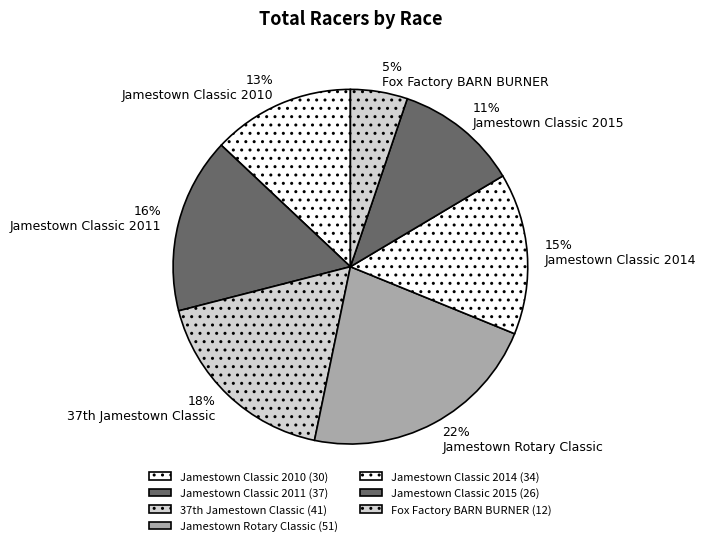

To the nearest percent, what portion does Fox Factory BARN BURNER represent?

5%